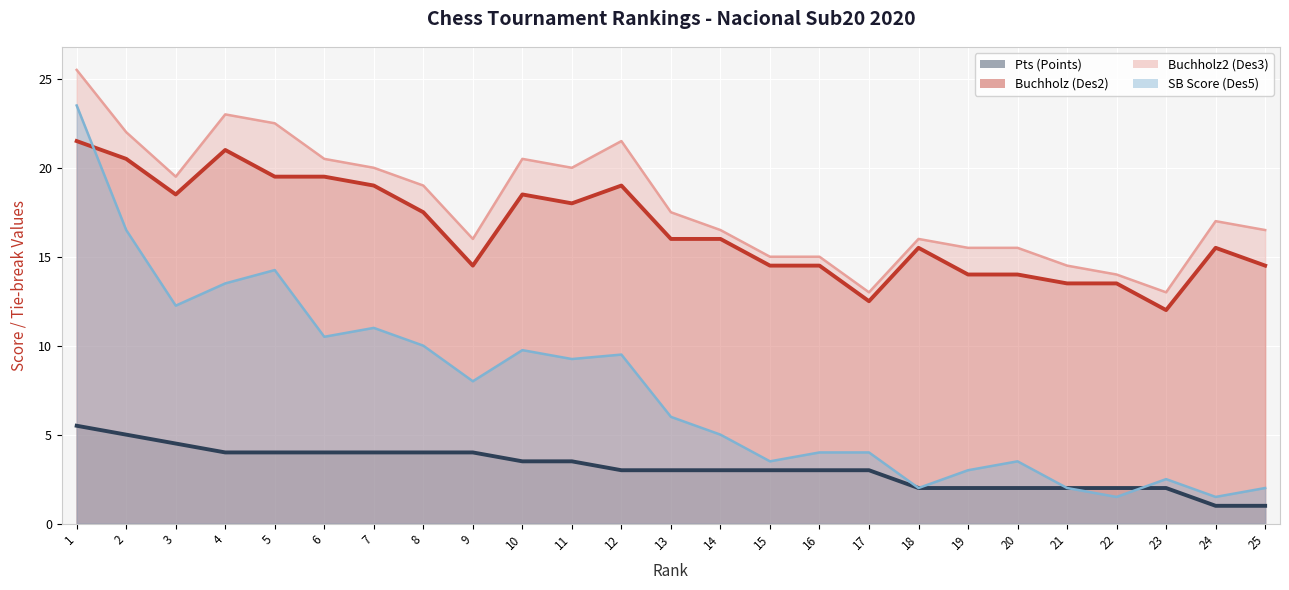

Rank the series by their maximum value, from lowest to highest.

Pts (Points) (line), Buchholz (Des2) (line), SB Score (Des5) (line), Buchholz2 (Des3) (line)